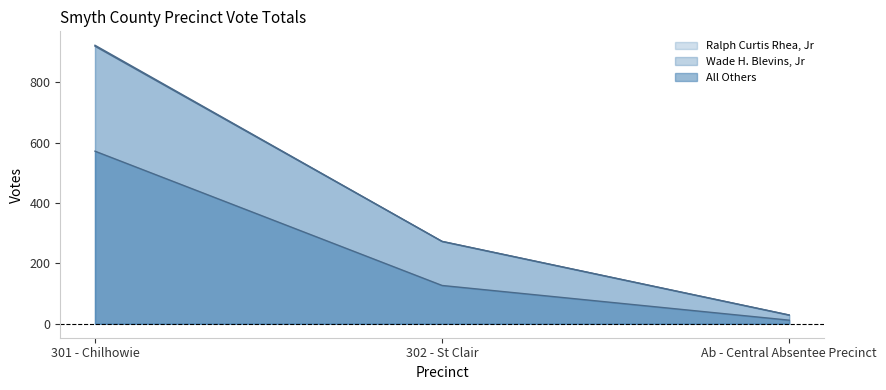

Is the value of Wade H. Blevins, Jr at 302 - St Clair greater than the value of Ralph Curtis Rhea, Jr at 302 - St Clair?

Yes